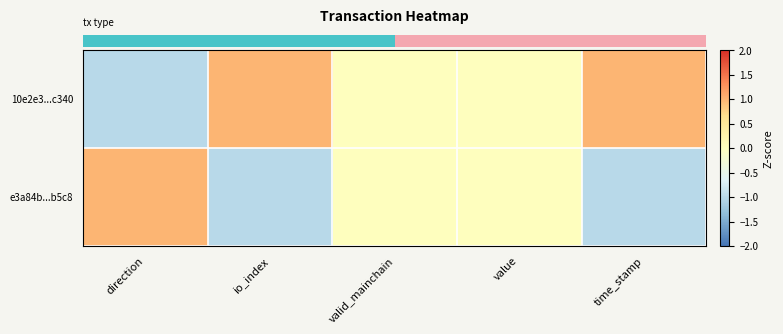

At how many categories does at least one series exceed 0?

3